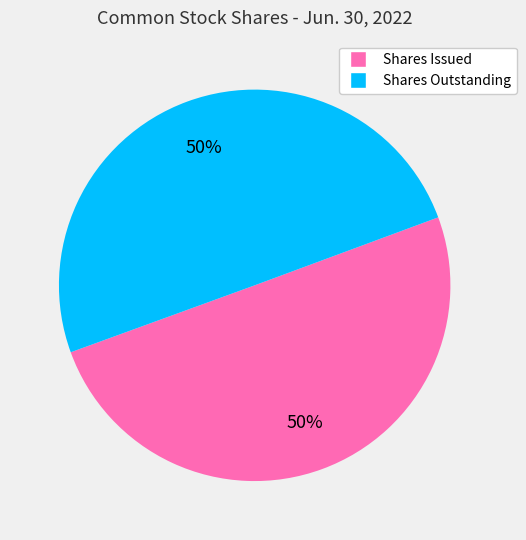

To the nearest percent, what is the average slice percentage?

50%